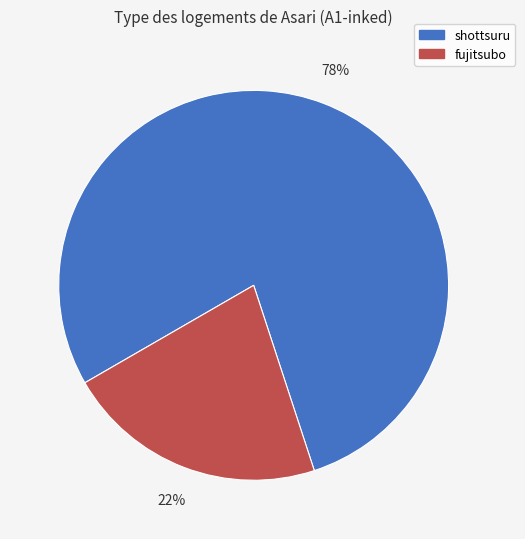

Is there a majority slice in this chart?

Yes